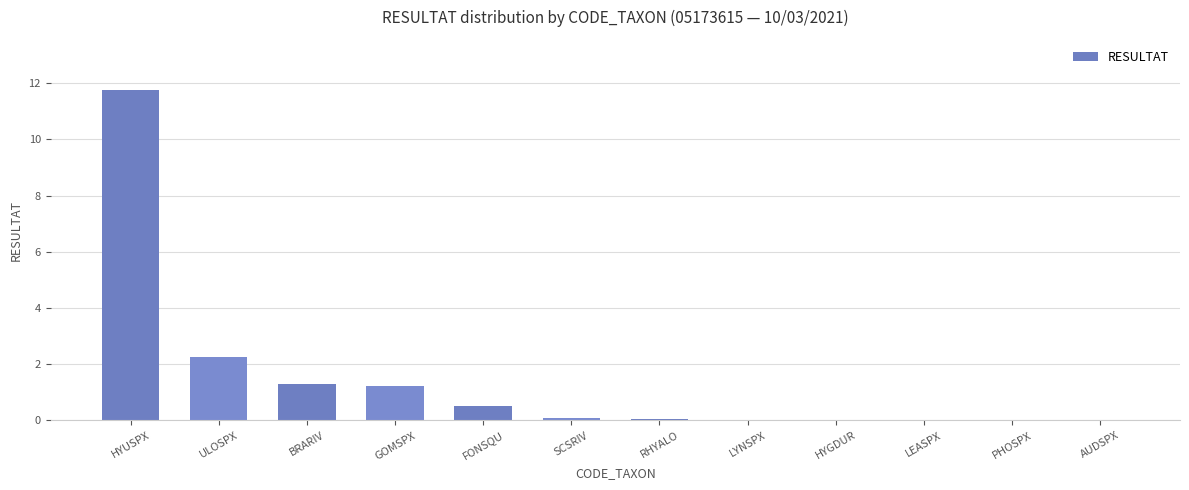

Between RHYALO and ULOSPX, which is larger?

ULOSPX